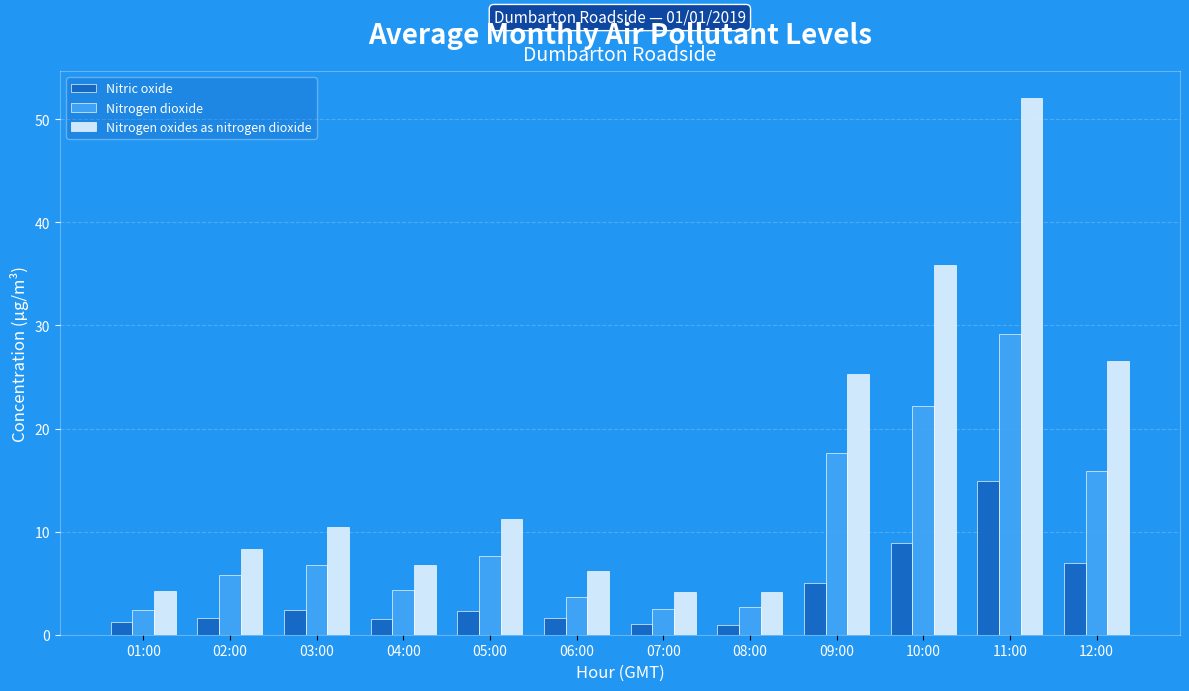

The value of Nitric oxide at 08:00 is 0.9. True or false?

True